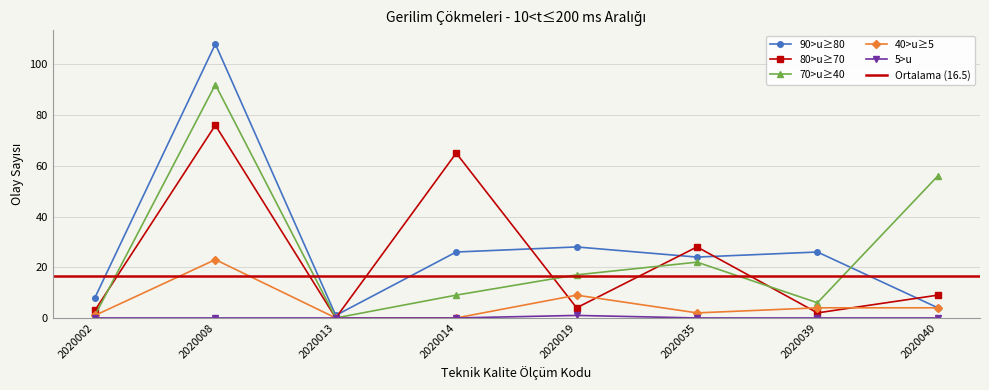

What is the sum of the 70>u≥40 values at 2020035 and 2020002?

23